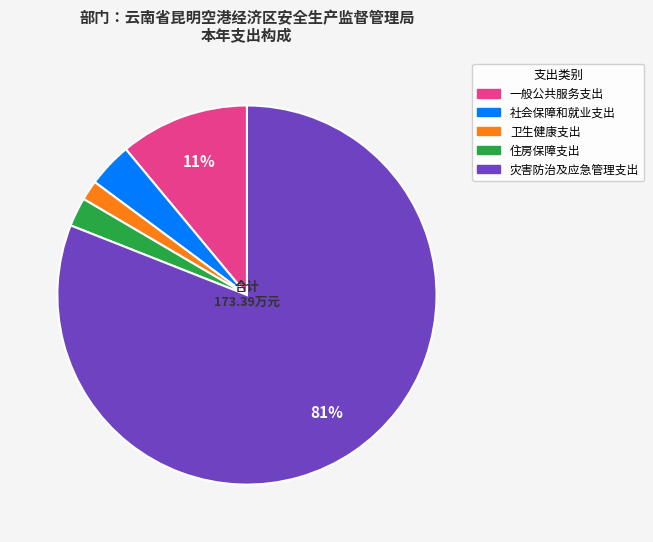

How many segments does this pie chart have?

5